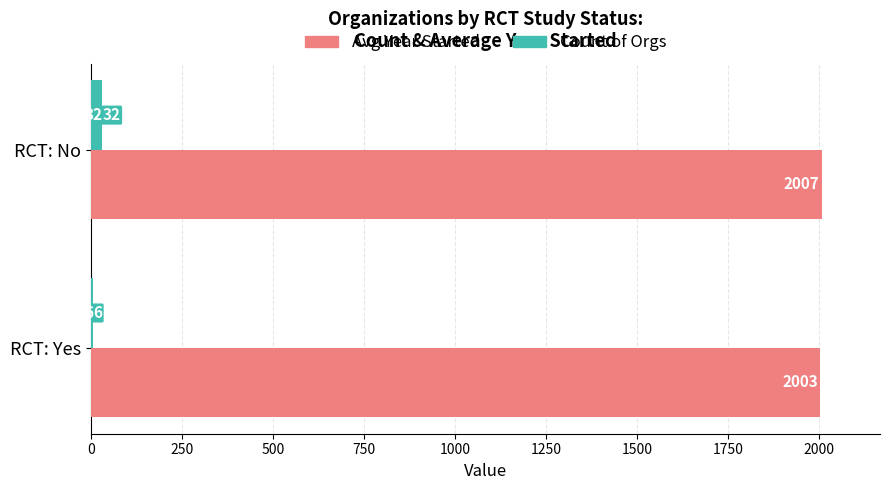

What is the sum of all Count of Orgs values?

38